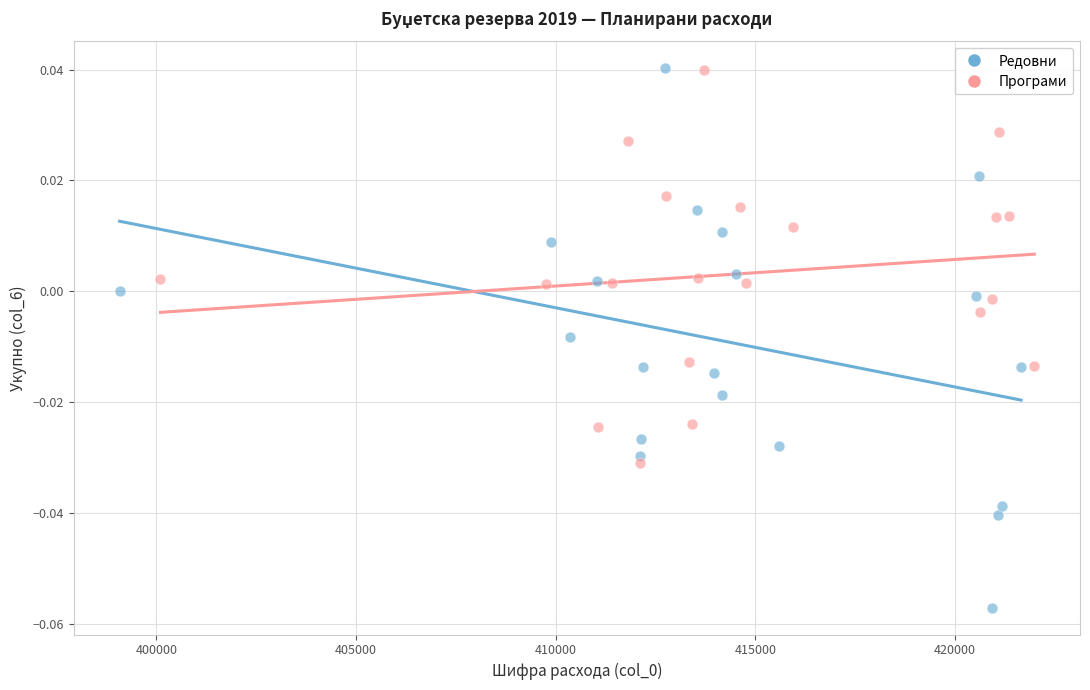

Which series has the widest spread of Y values?

Редовни